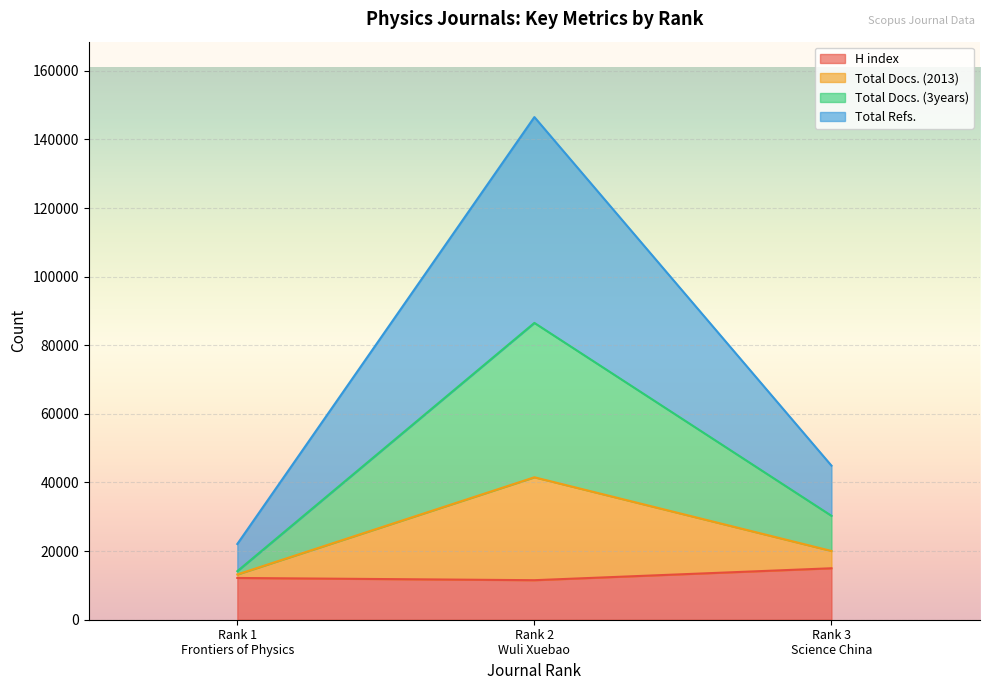

What is the maximum value for H index?

15000.0